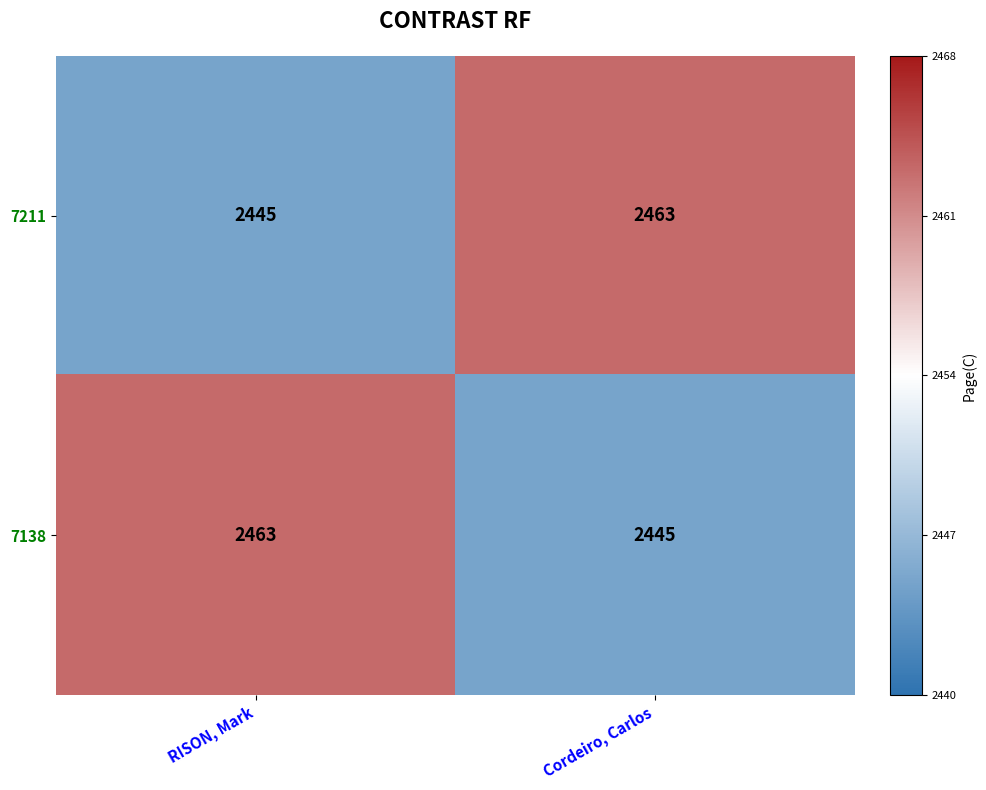

What is the maximum value shown in the chart?

2463